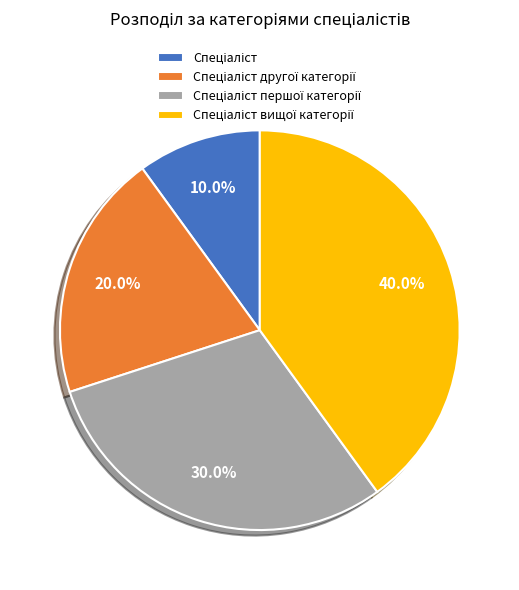

Does any single category account for the majority?

No